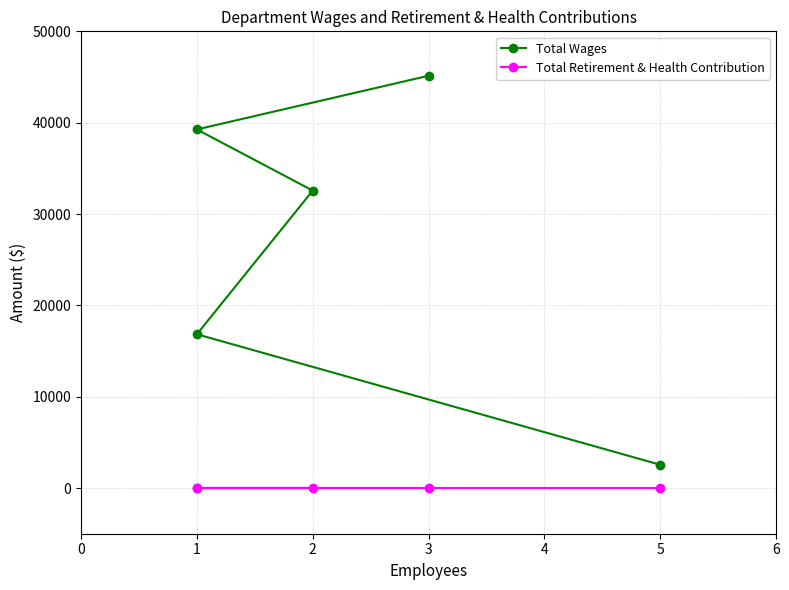

How many distinct data groups are displayed?

2